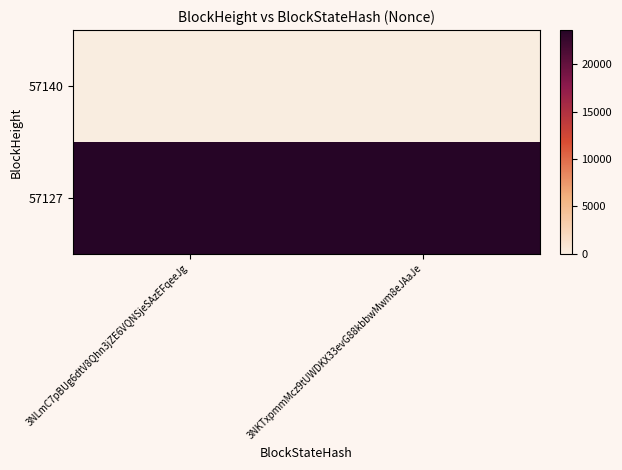

At how many categories does at least one series exceed 11013?

2